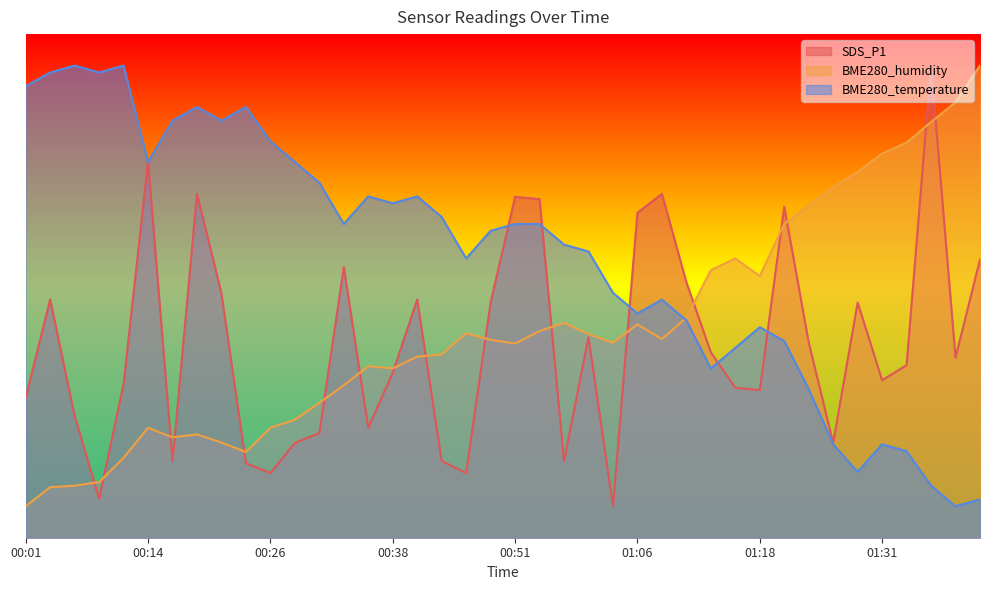

In BME280_humidity, how many points are lower than both neighbors (excluding endpoints)?

7